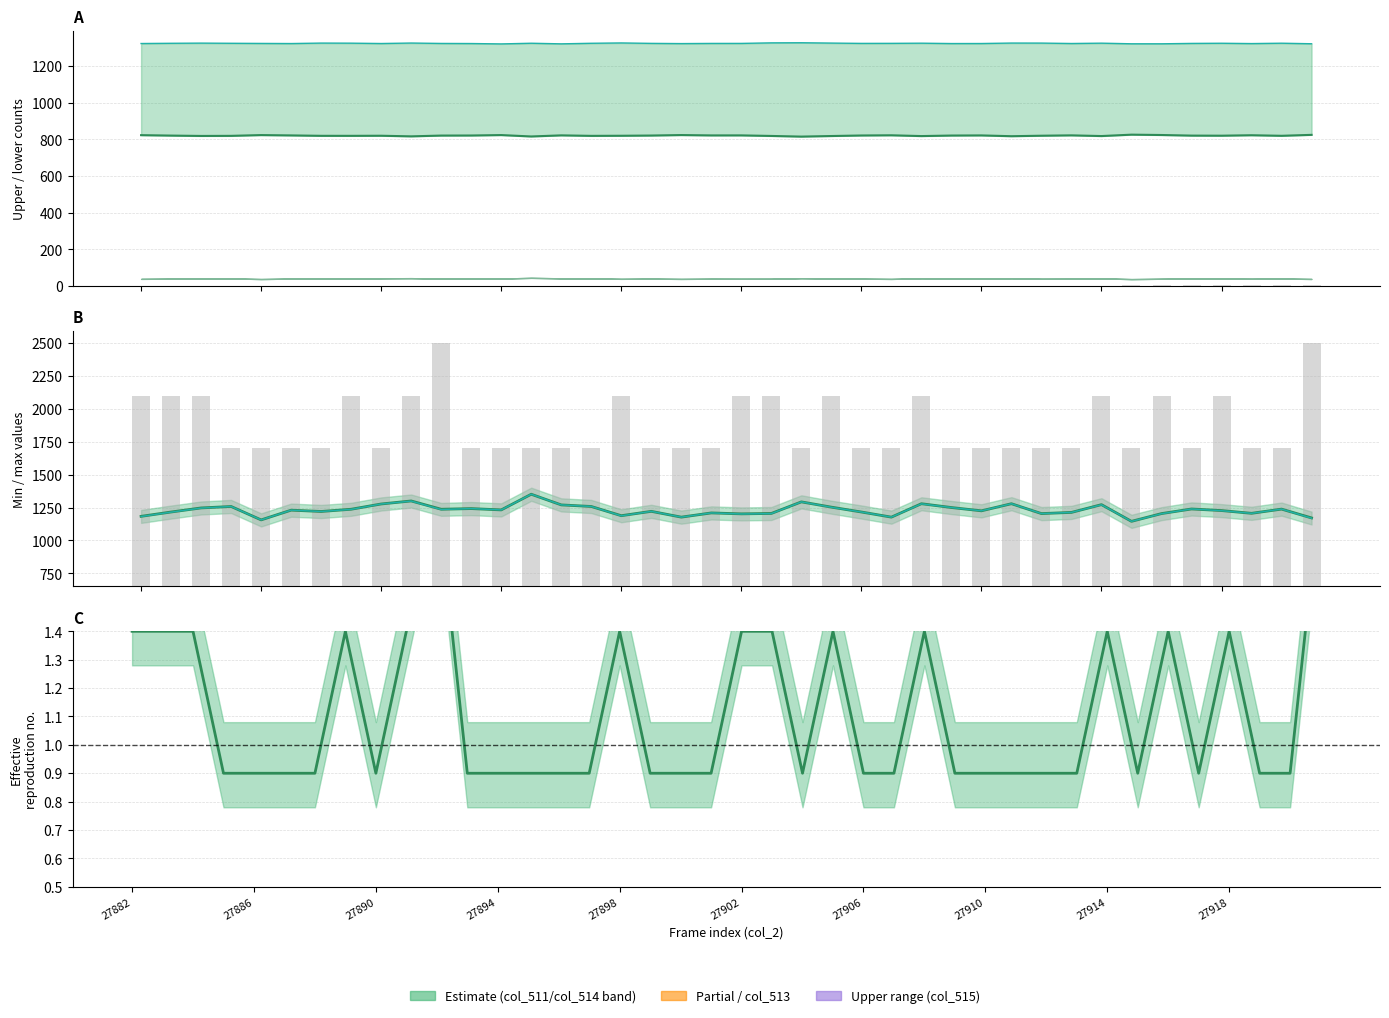

At which label is col_515 closest to 1323?

27906